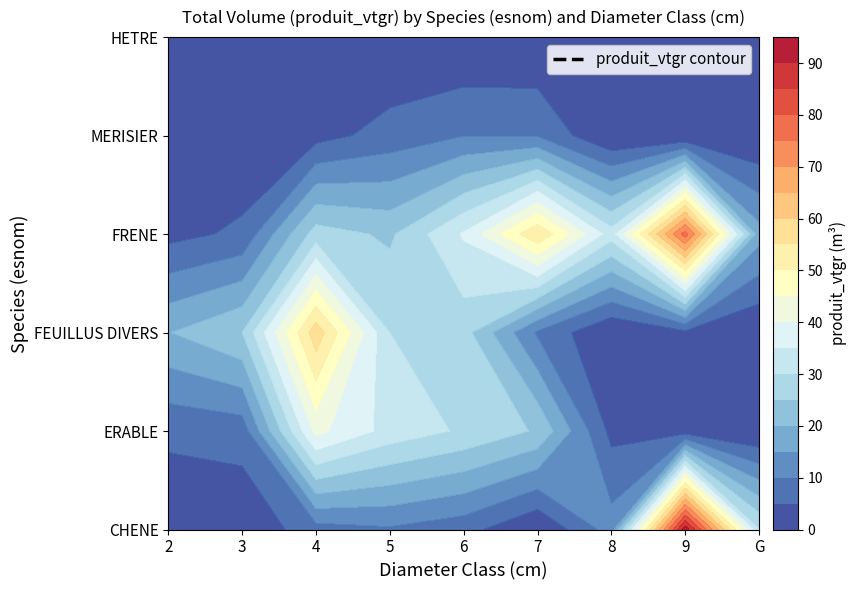

True or false: ERABLE has a value of 9.5 at 2.

False